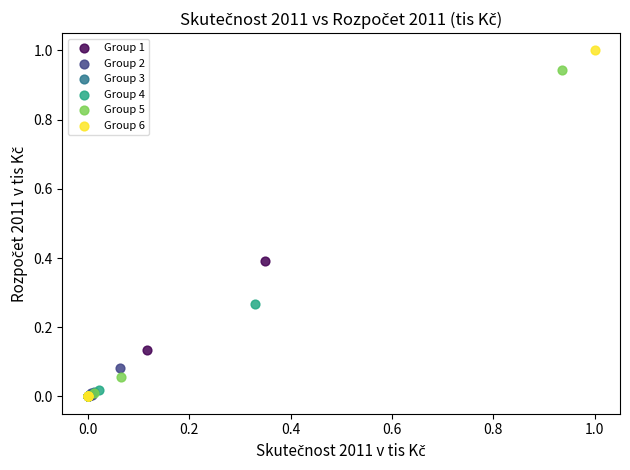

Which series has the largest Y range (max minus min)?

Group 6